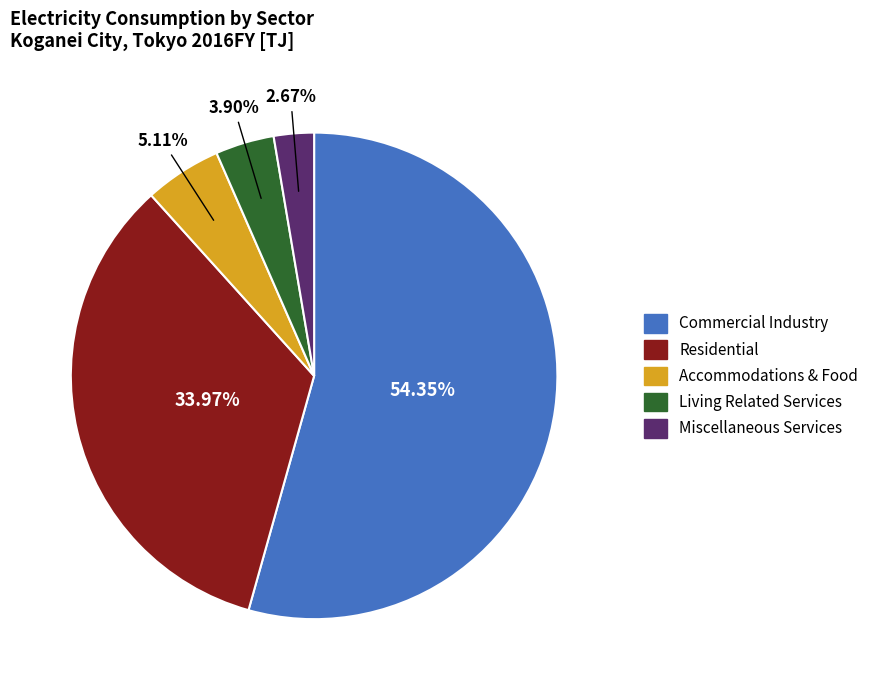

Does Commercial Industry represent more than half of the total?

Yes